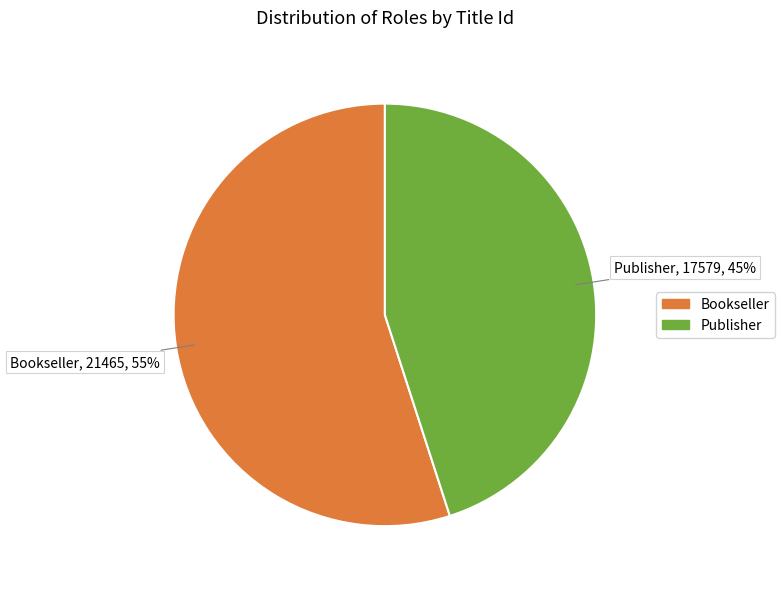

How many slices are in this pie chart?

2